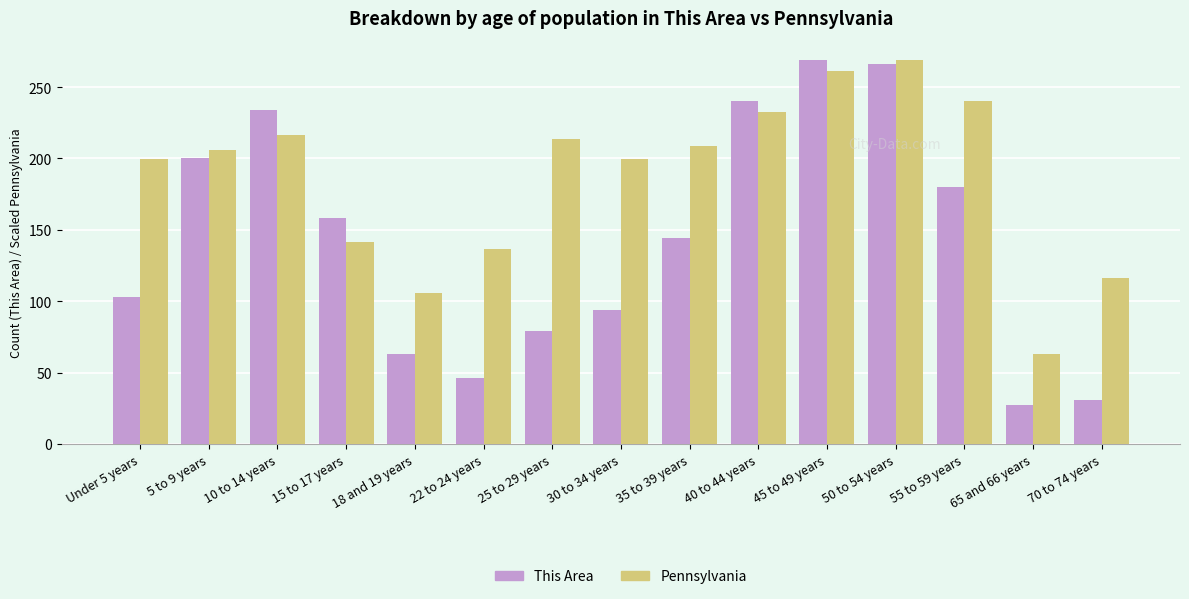

What is the difference between the highest and lowest values at 45 to 49 years?

7.9